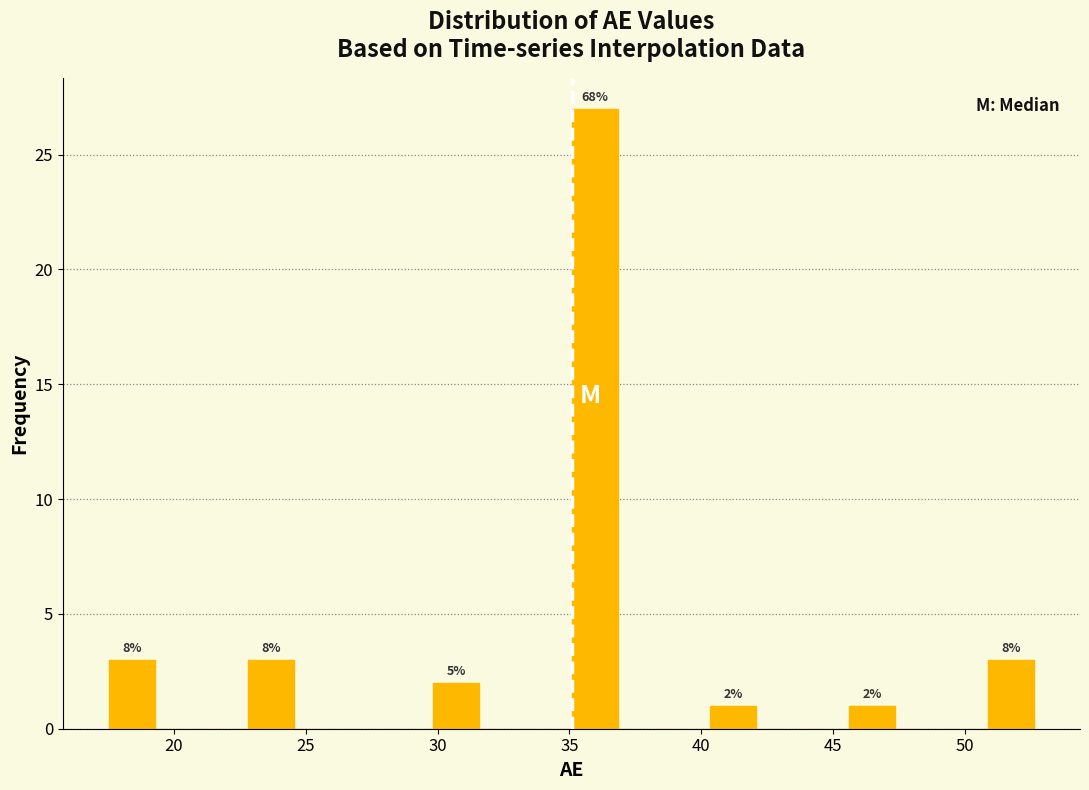

Read against the x-axis, roughly where is the centre of the tallest bar?

36.0